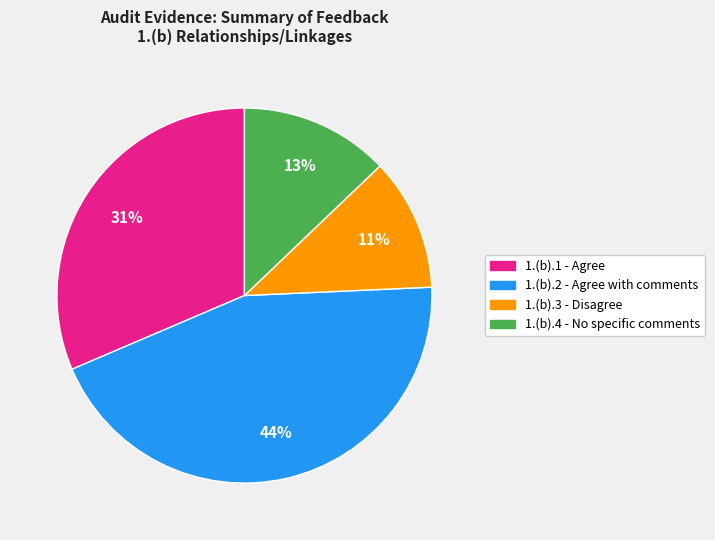

Which category has the smallest portion of the pie?

1.(b).3 - Disagree